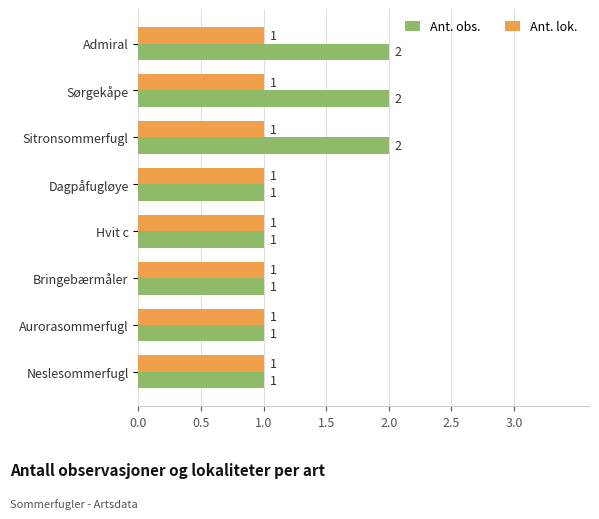

Count the Ant. obs. values in the range 1 to 2.

8